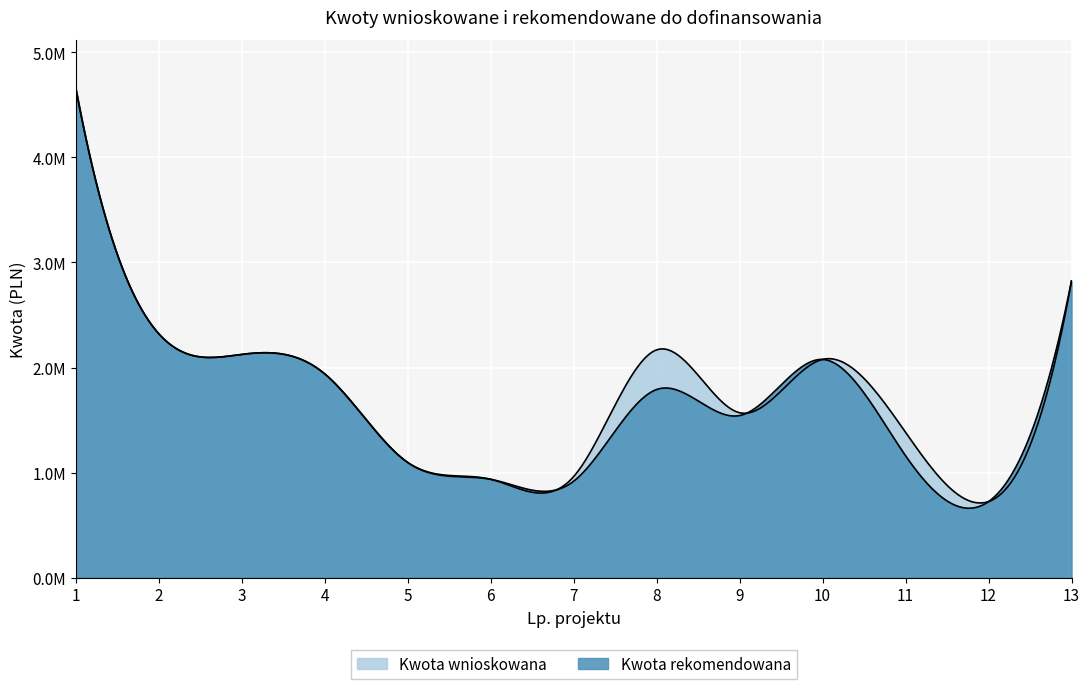

The Kwota wnioskowana series shows 544946.9 at 7. True or false?

False